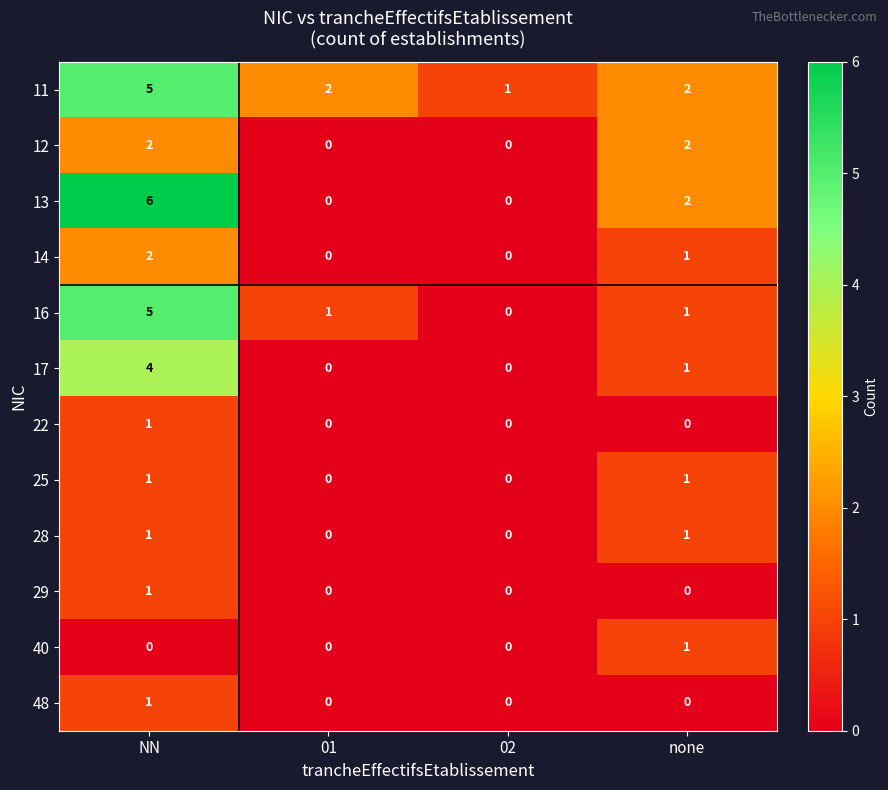

Which category has the highest value across all series?

NN